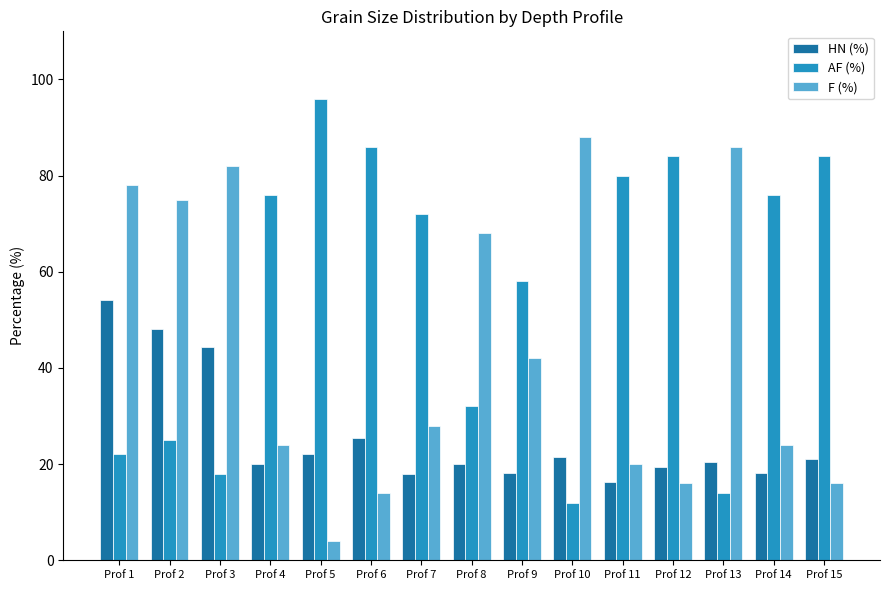

At which label does HN (%) reach its peak?

Prof 1